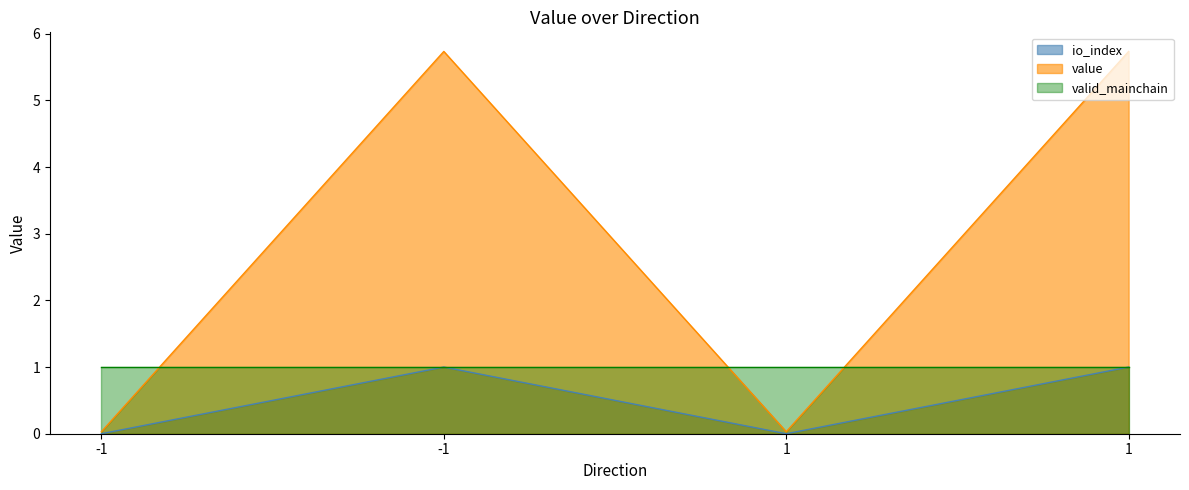

Which label corresponds to the smallest value in the chart?

-1